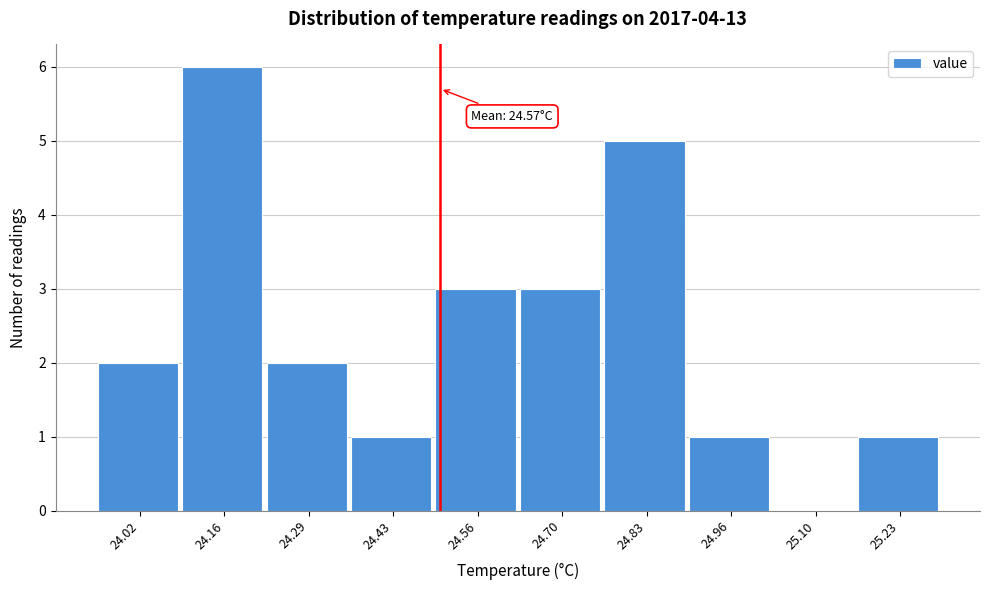

Reading left to right, what are all the values shown in this chart?

24.02=2	24.16=6	24.29=2	24.43=1	24.56=3	24.70=3	24.83=5	24.96=1	25.10=0	25.23=1